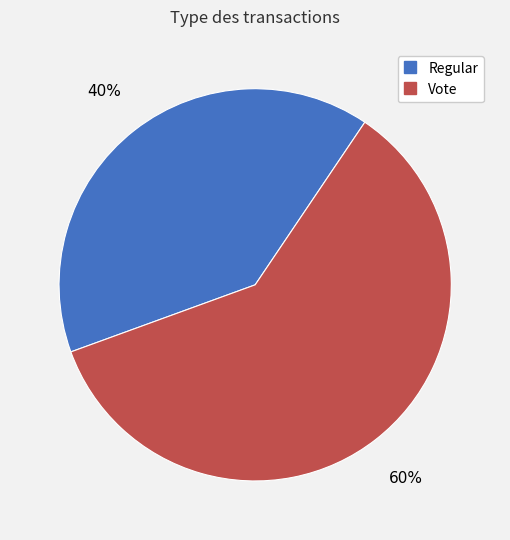

Which slice is the largest?

Vote